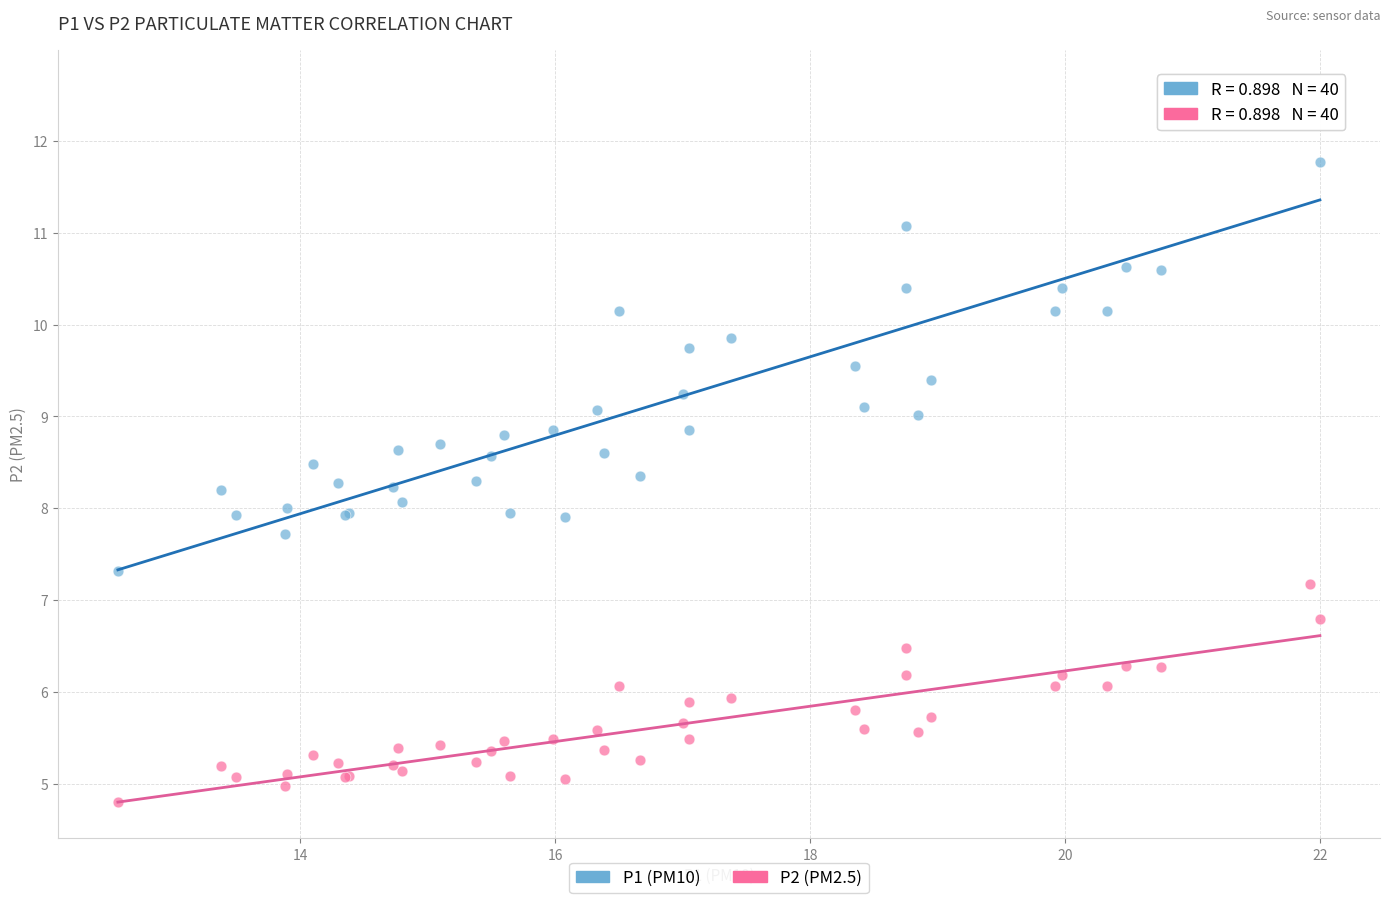

Which series contains the highest Y value?

P1 (PM10)